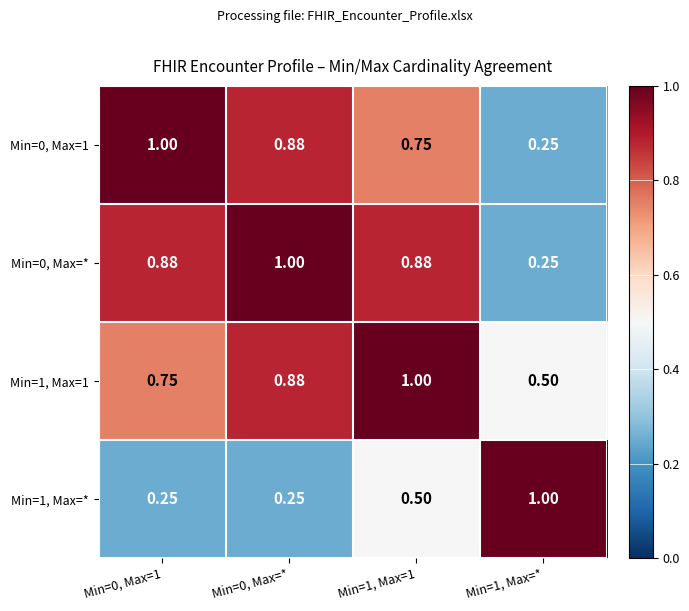

At which category does the chart reach its minimum across all series?

Min=1, Max=*